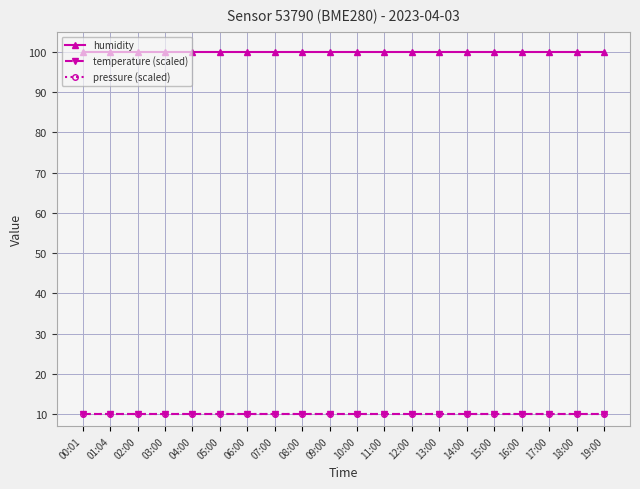

Does the chart have visible grid lines?

Yes